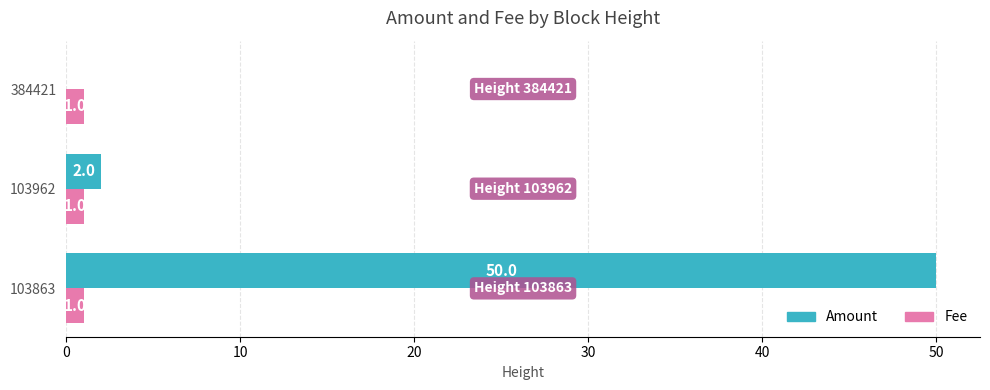

Which series has the largest total across all categories?

Amount